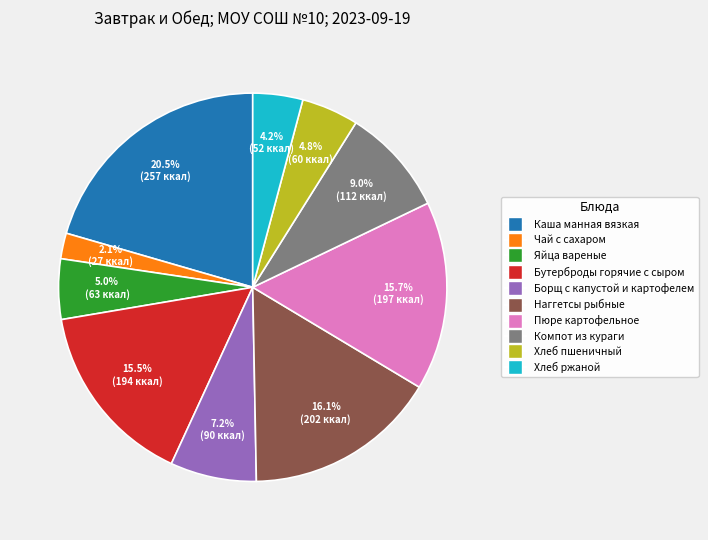

Does Пюре картофельное account for over 50% of the chart?

No